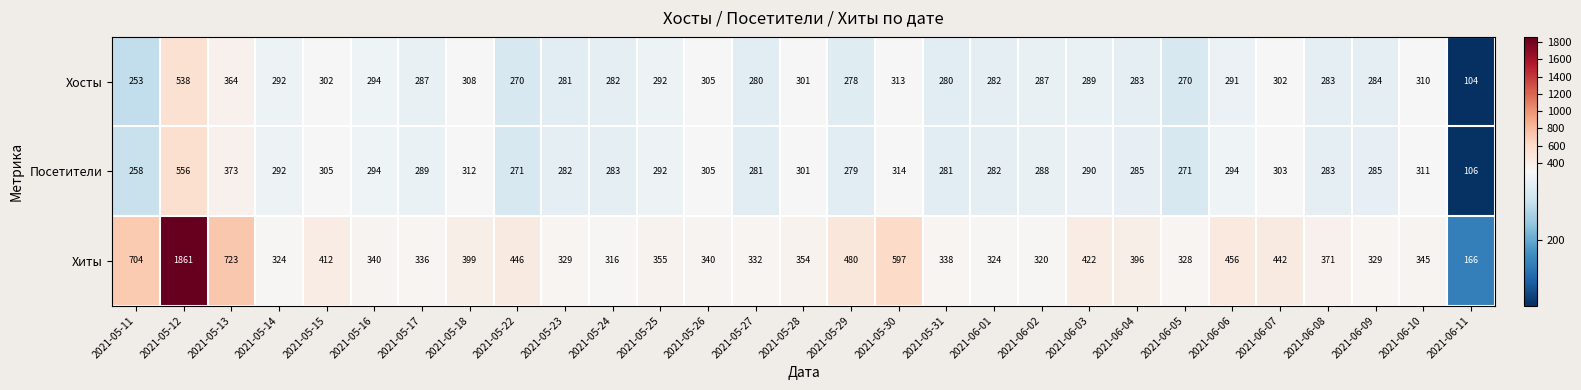

The Хиты series shows 320 at 2021-06-02. True or false?

True